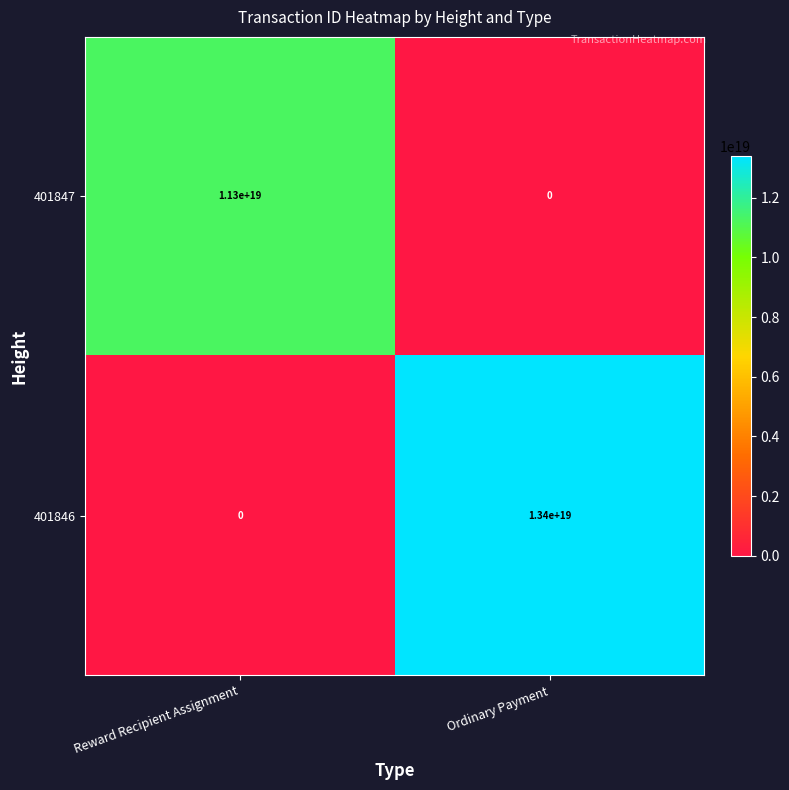

True or false: 401847 has a value of -5027091295561123840 at Ordinary Payment.

False